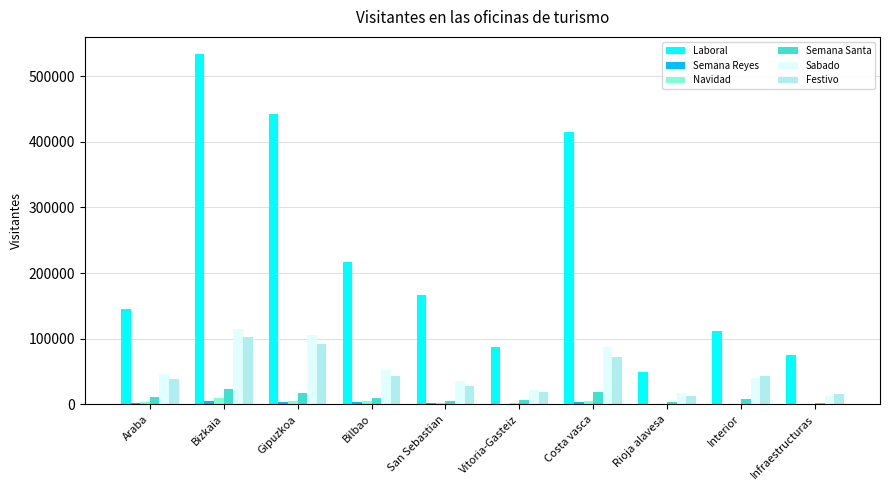

At which category does the chart reach its peak across all series?

Bizkaia